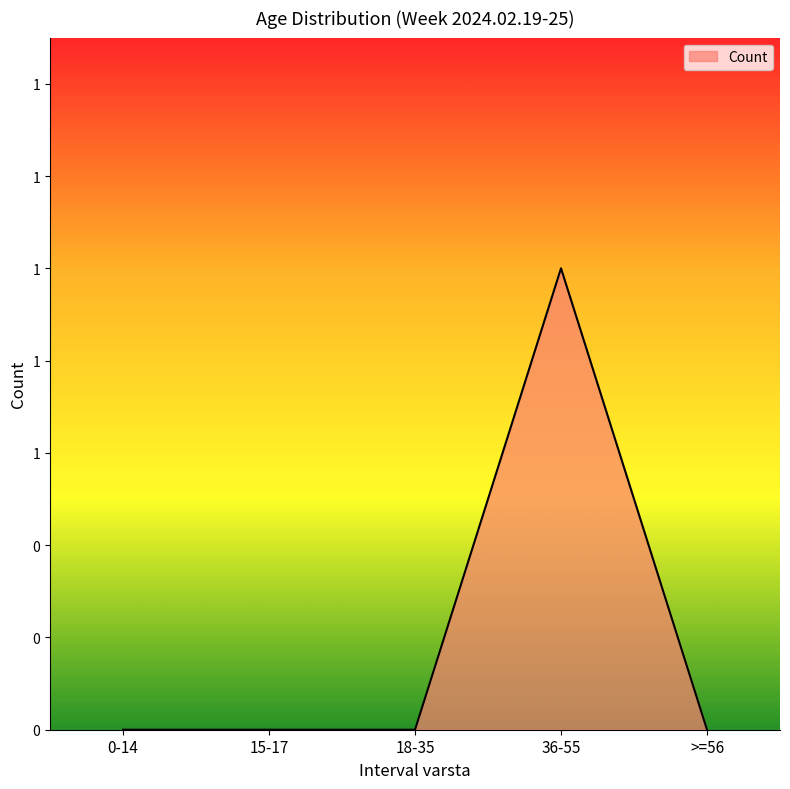

Is this an area chart (filled region under the line)?

Yes